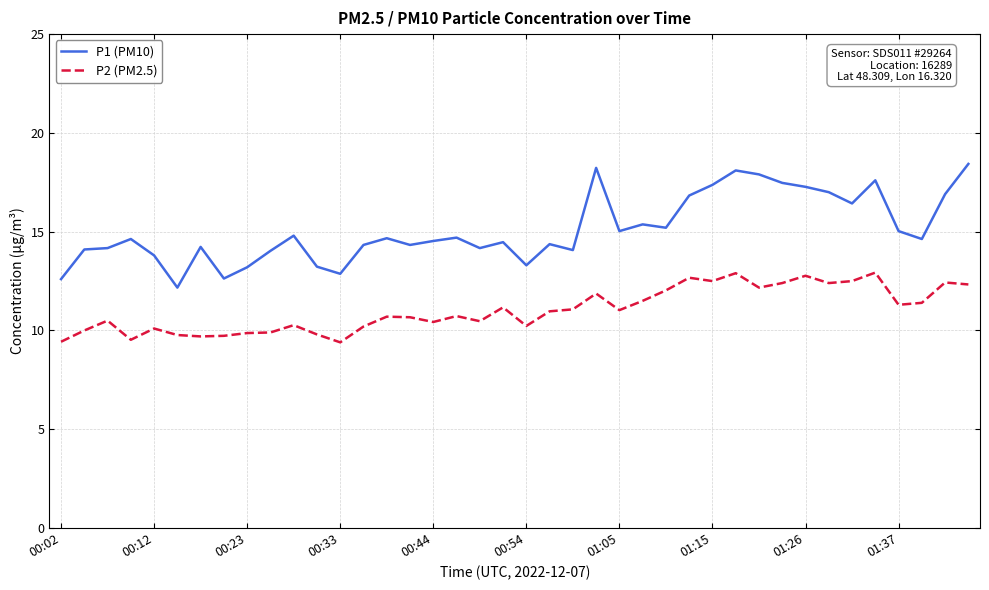

Which series has the widest spread of values?

P1 (PM10)